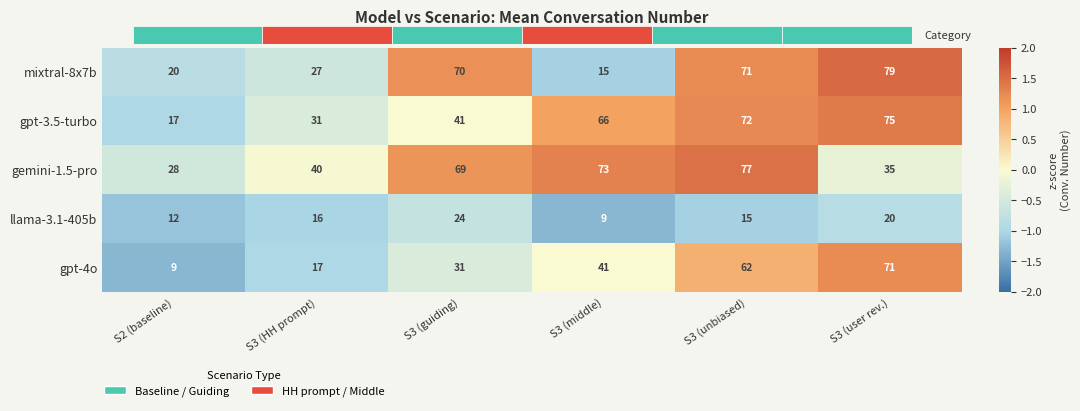

The llama-3.1-405b series shows -1.4 at S3 (user rev.). True or false?

False